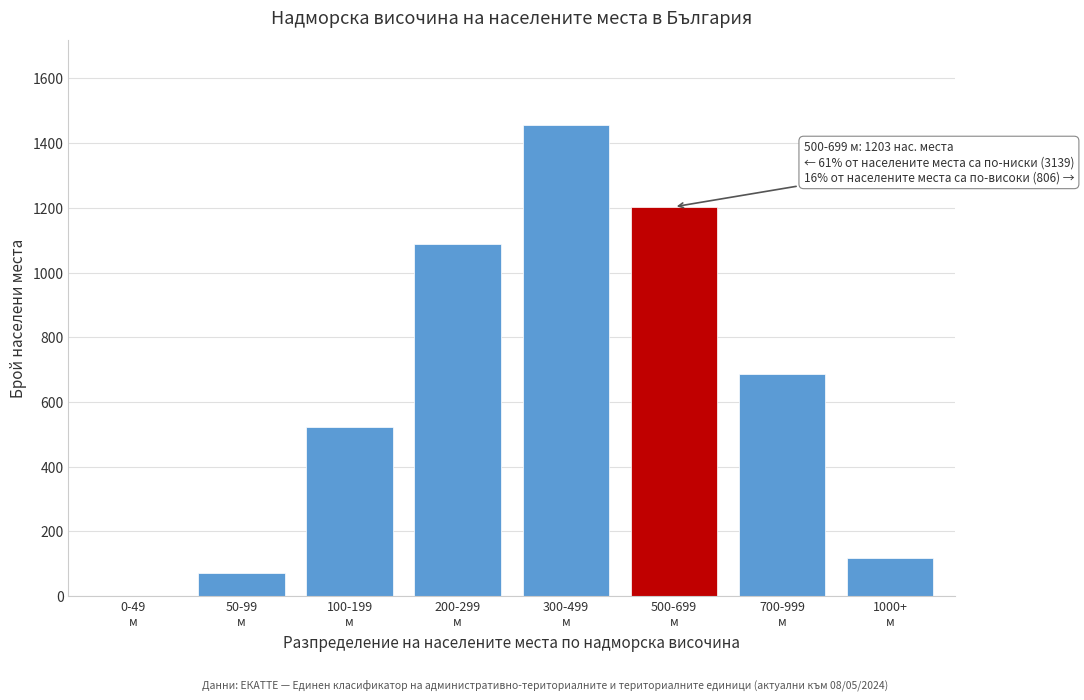

What is the sum of all values?

5148